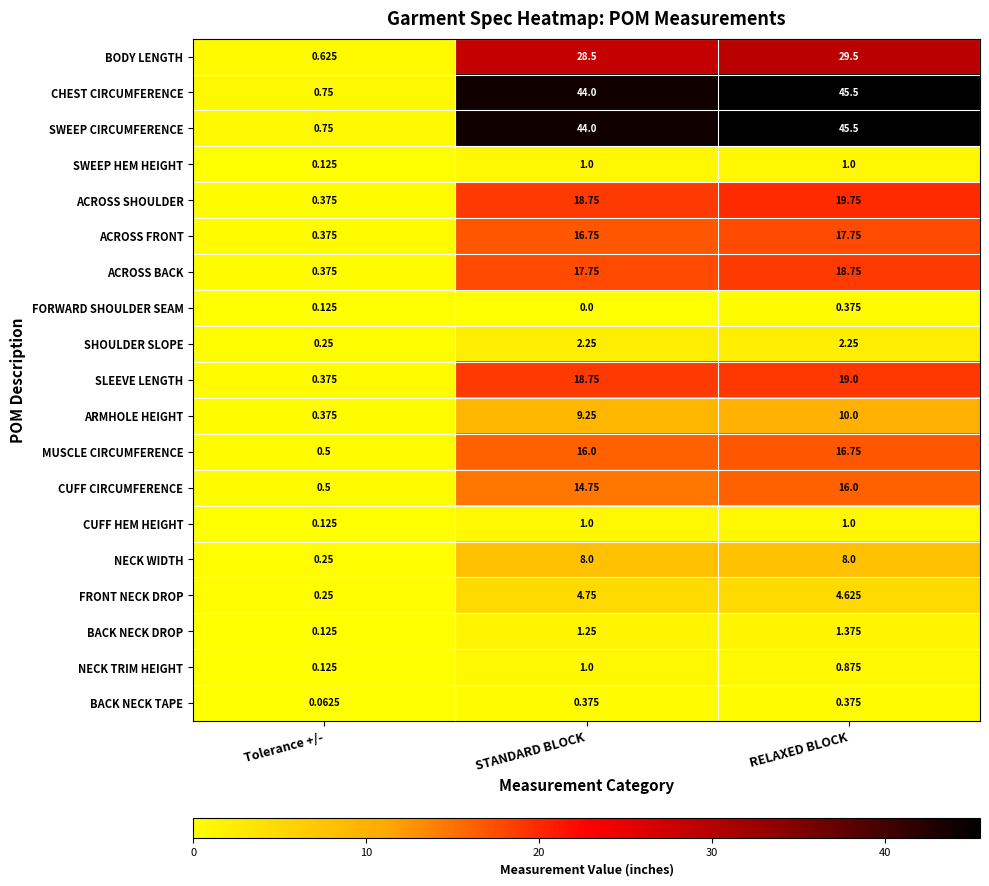

How many distinct data groups are displayed?

19